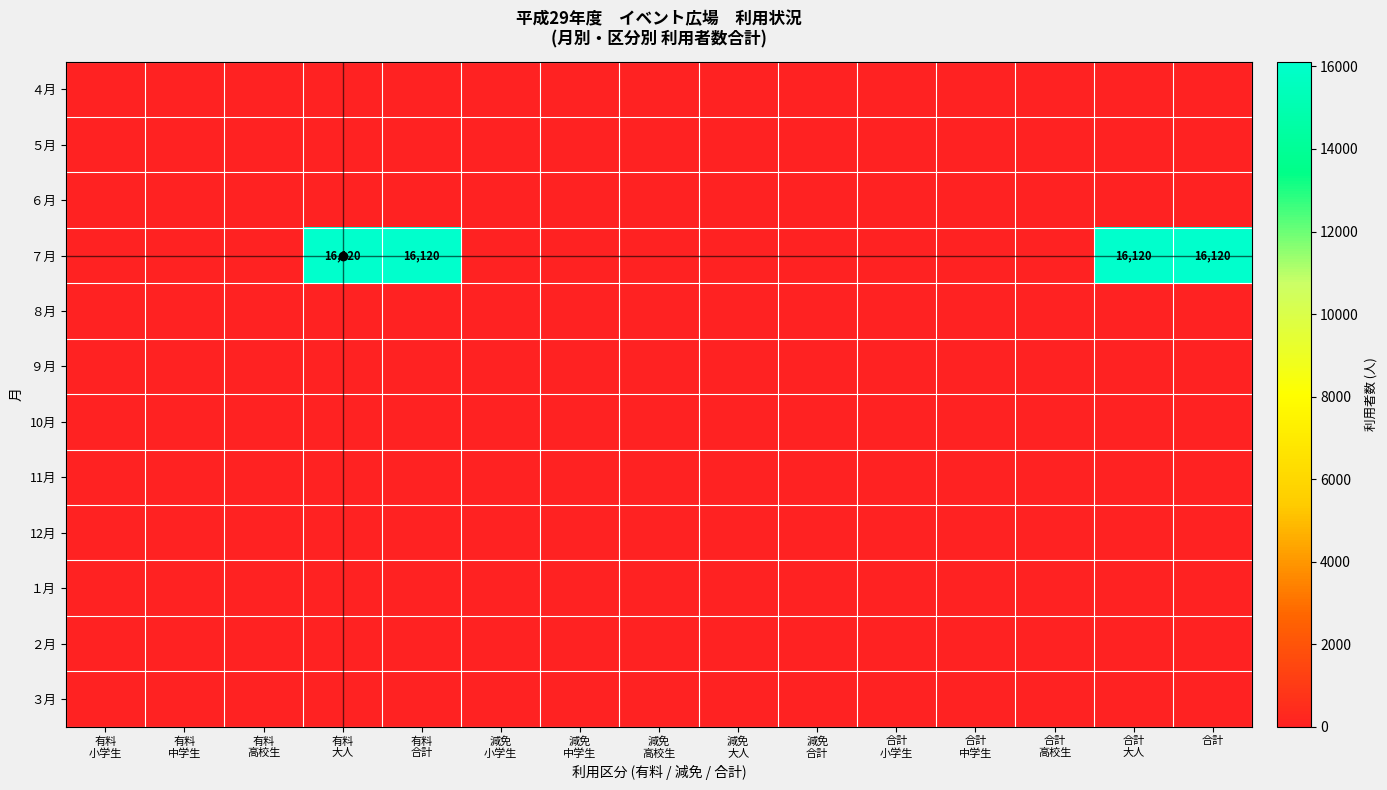

Which series has the largest range (max minus min)?

７月